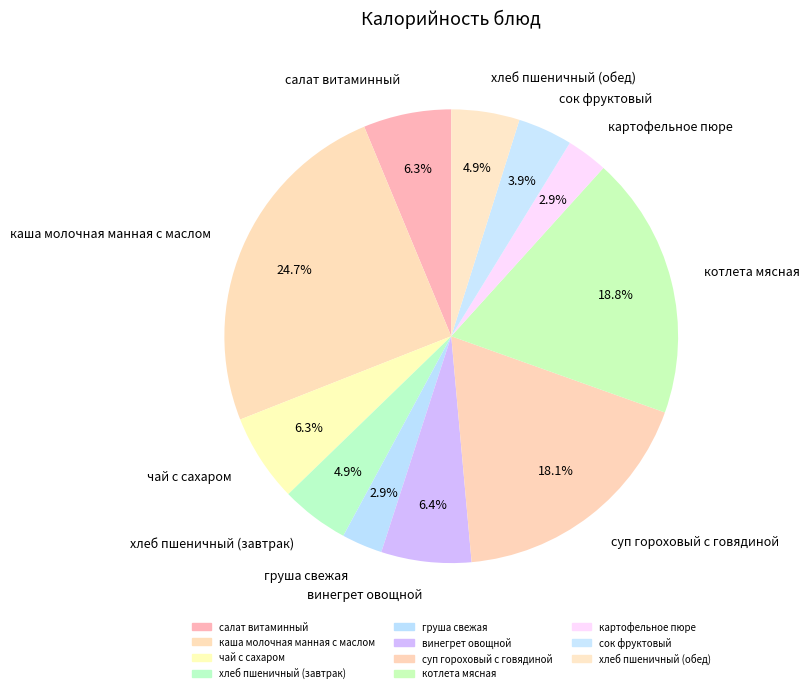

What portion of the pie excludes груша свежая?

97.1%